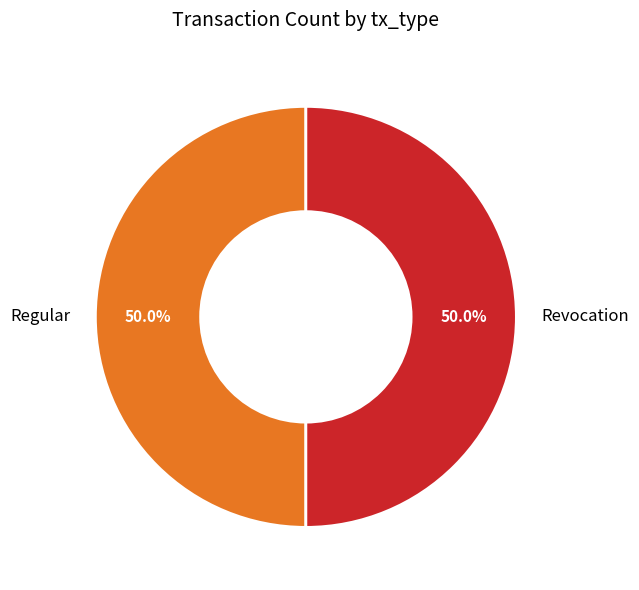

What is the ratio of the value at Regular to the value at Revocation?

1.0